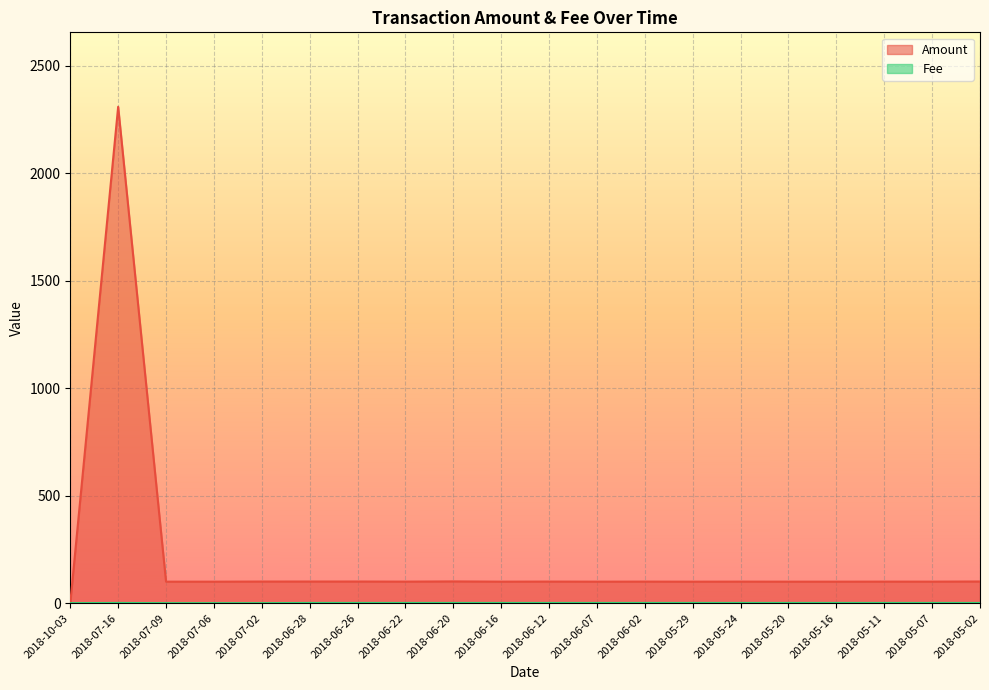

Reading left to right, transcribe all the data shown in this chart.

Amount: 0.0	2310.0	100.1	100.0	100.6	100.6	100.7	100.2	101.2	100.1	100.5	100.1	100.3	100.0	100.3	100.0	100.1	100.3	100.2	100.8
Fee: 0.1	1.0	0.1	0.1	0.1	1.0	1.0	1.0	1.0	1.0	1.0	1.0	1.0	1.0	1.0	1.0	1.0	1.0	1.0	1.0